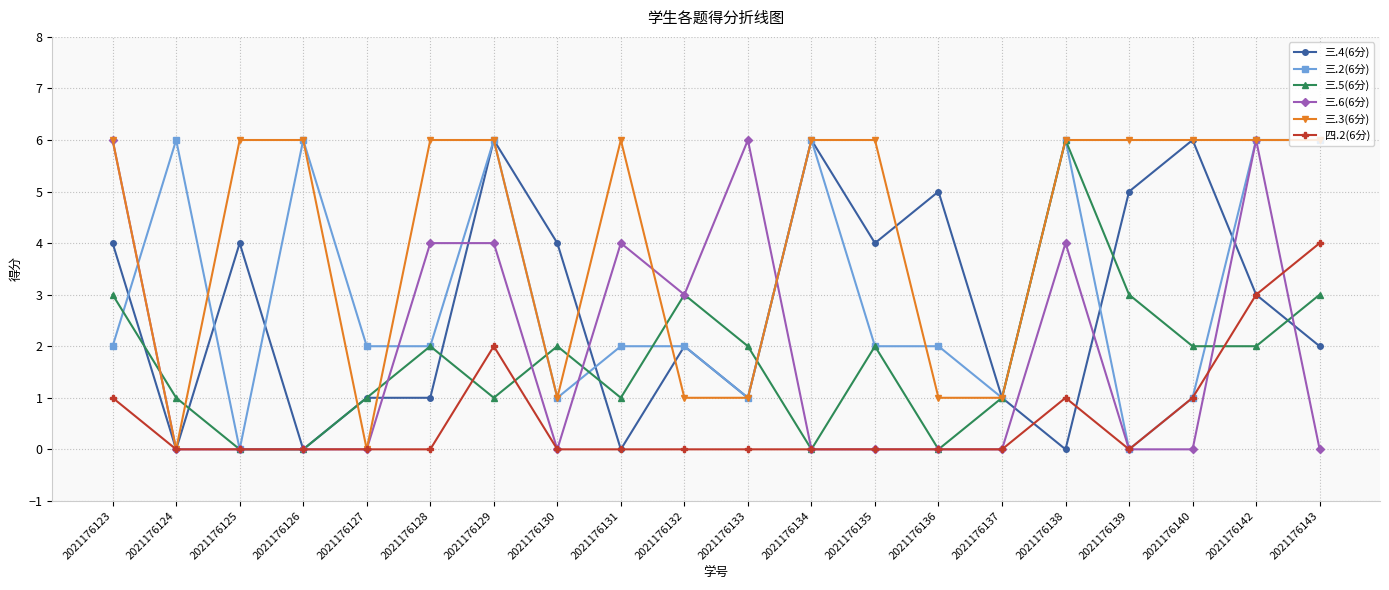

Does the chart have visible grid lines?

Yes